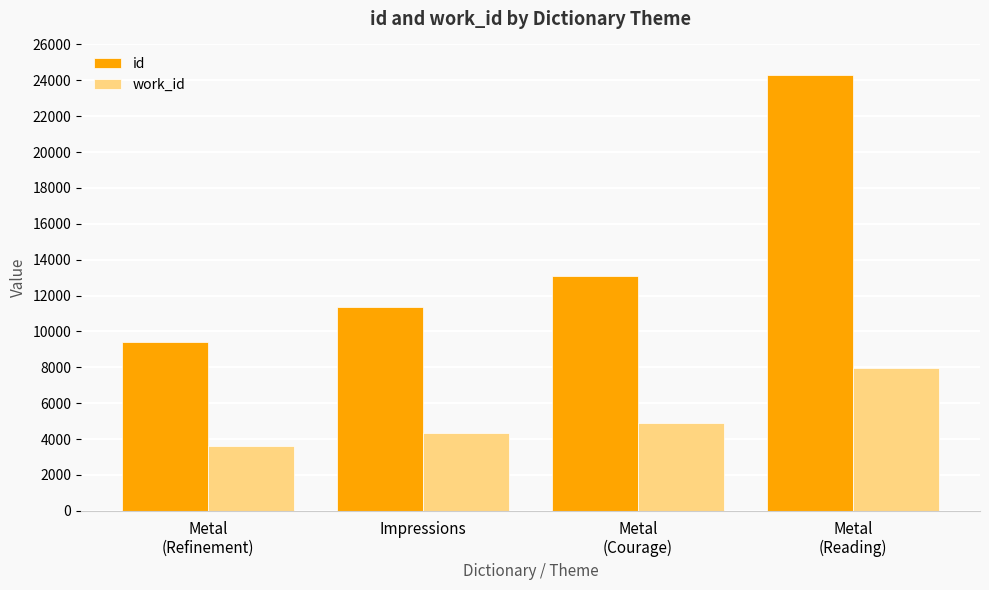

The value of id at Metal
(Refinement) is 9388. True or false?

True